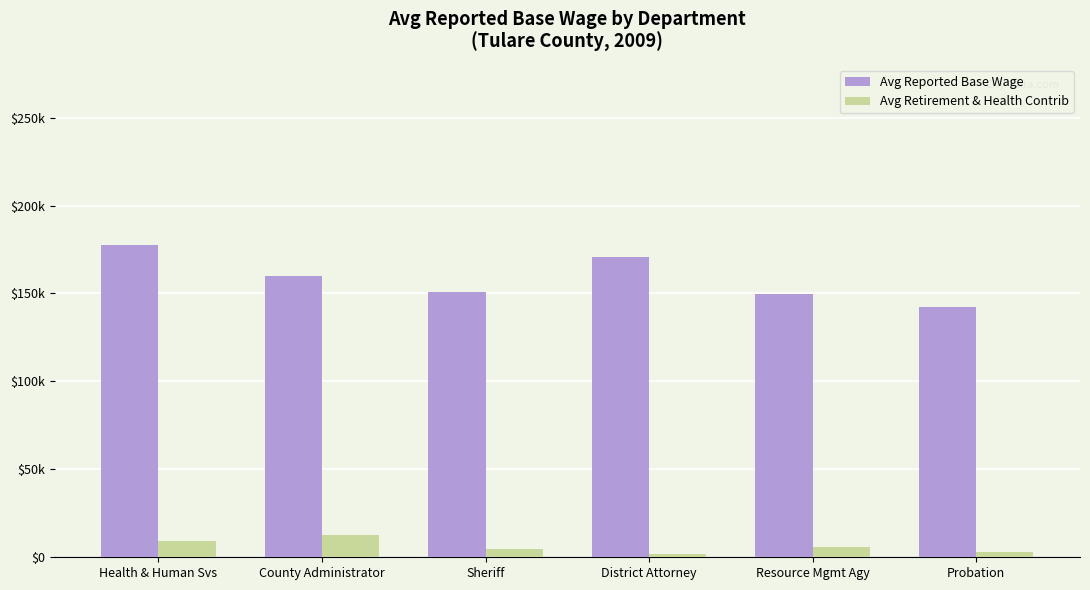

What is the label of the 5th bar from the left?

Resource Mgmt Agy